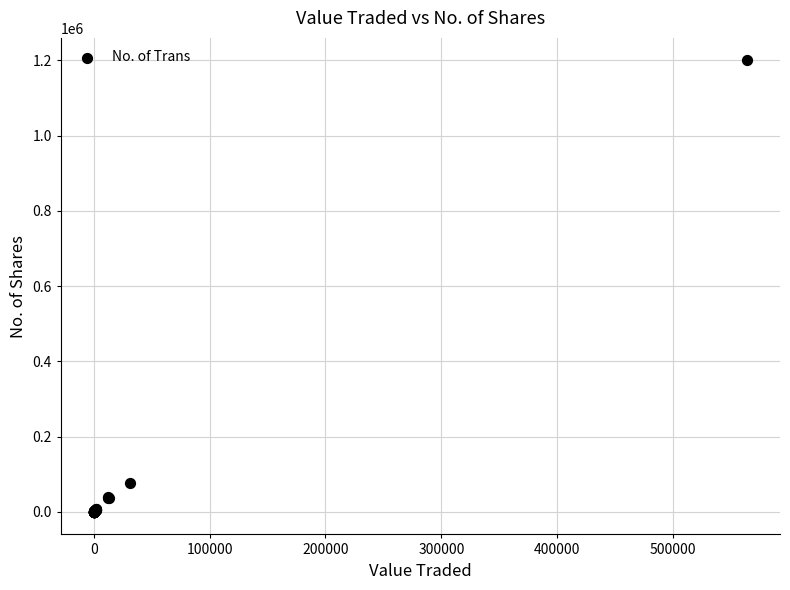

What Y value in the scatter plot is closest to 599932?

75643